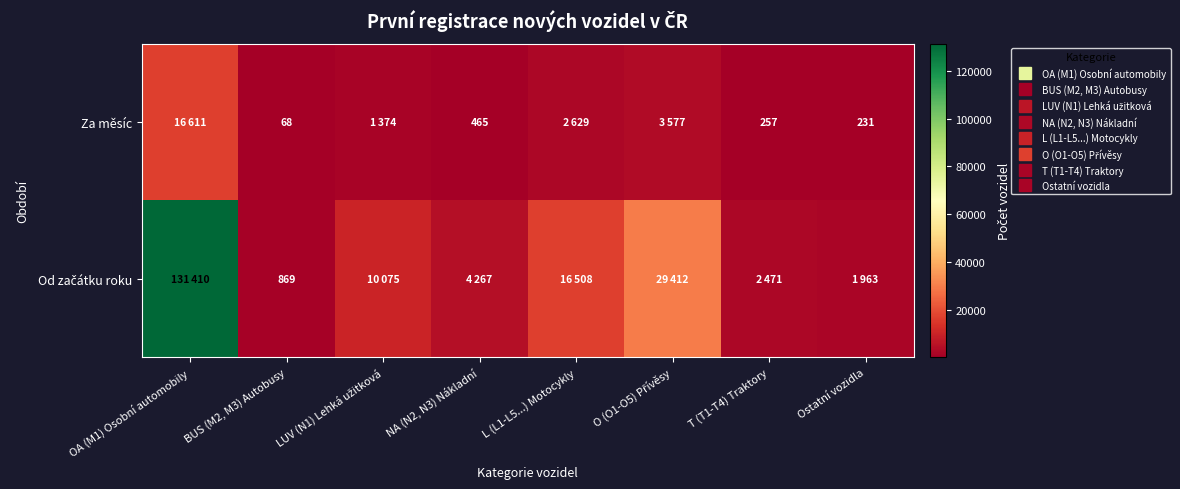

At which category is the sum across all series the highest?

OA (M1) Osobní automobily